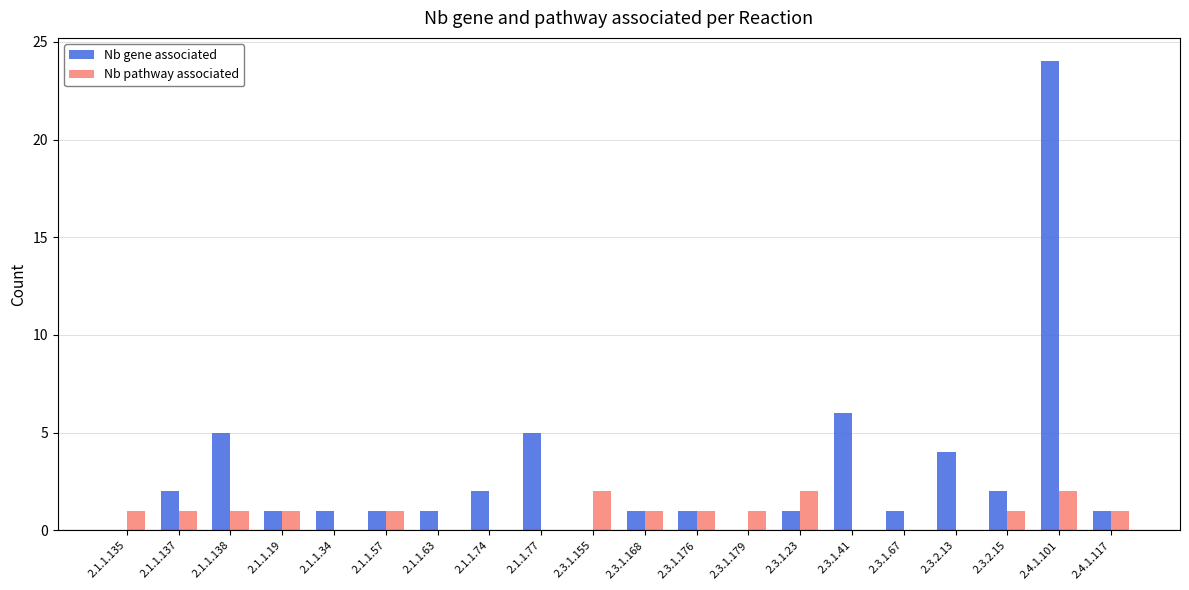

What is the approximate value of Nb pathway associated at 2.1.1.137?

1